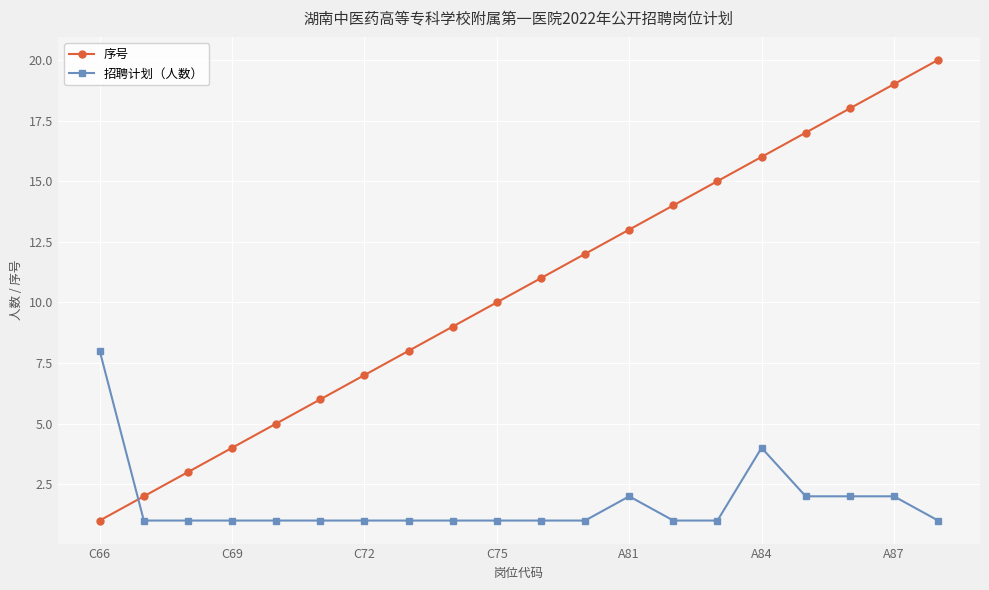

Rank the series by their maximum value, from lowest to highest.

招聘计划（人数）, 序号